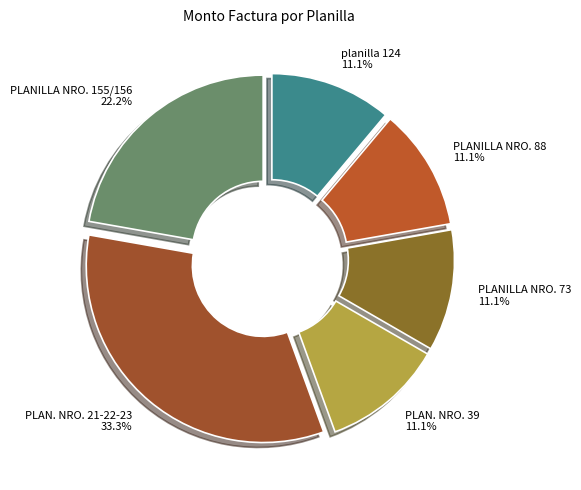

The planilla 124 slice represents 20% of the pie. True or false?

False